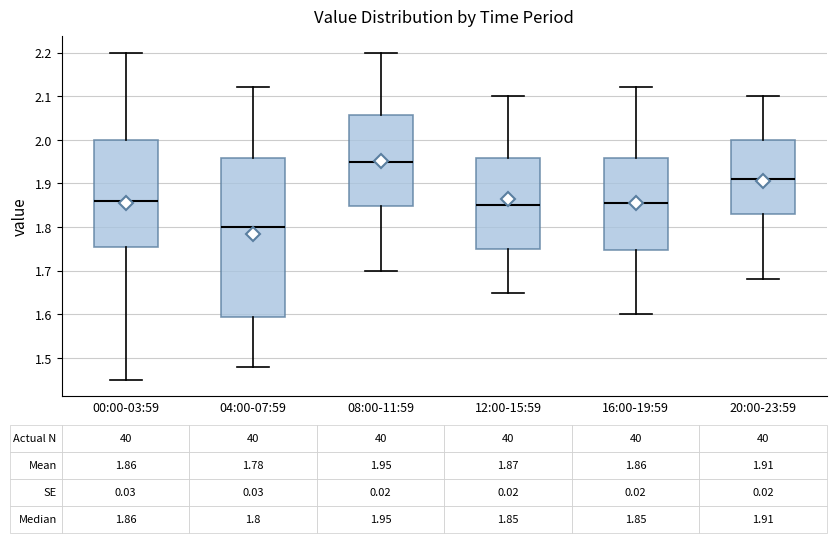

Which box's median line is the highest?

08:00-11:59